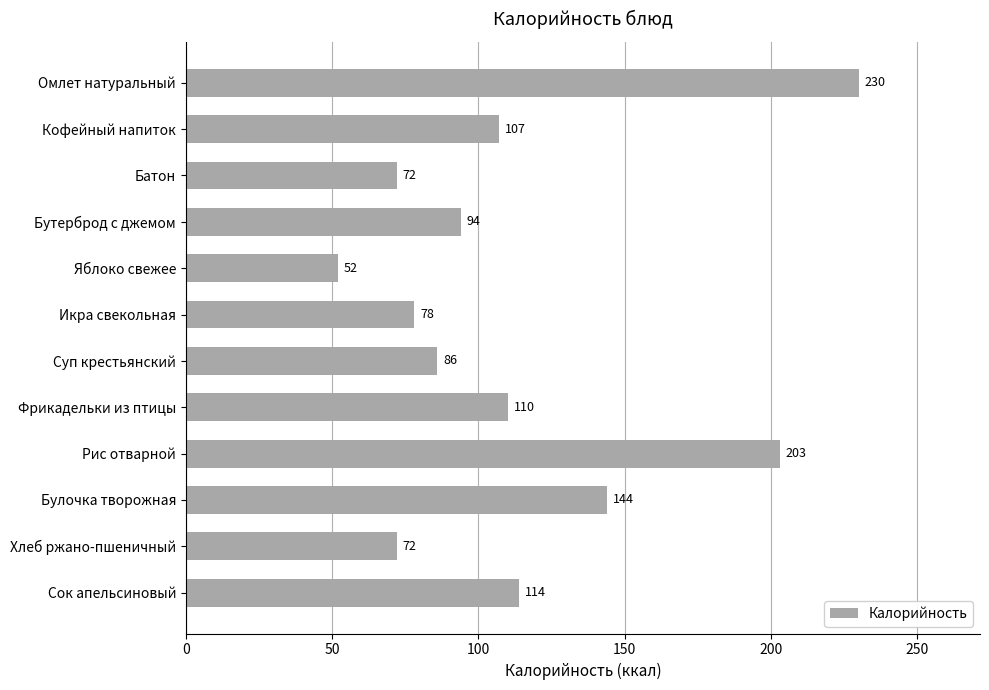

How many data points are less than 107?

6